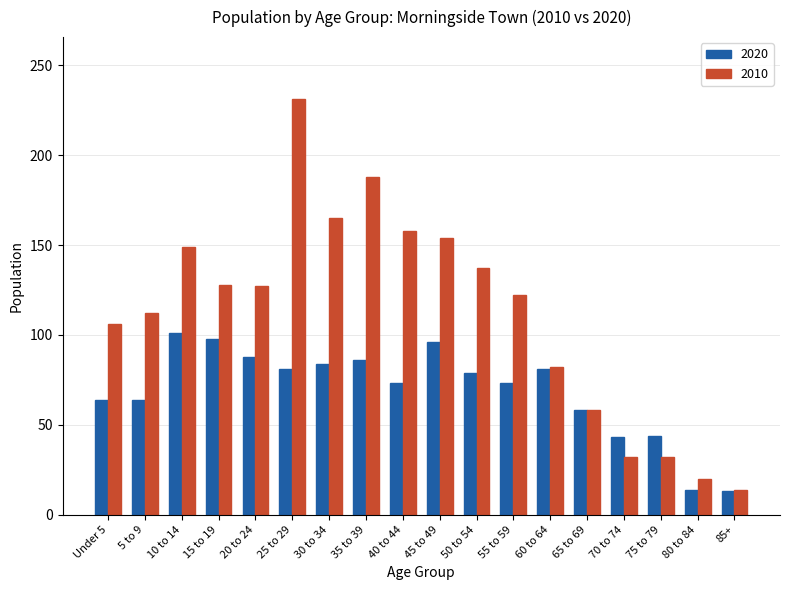

What is the lowest value of the 2020 series?

13